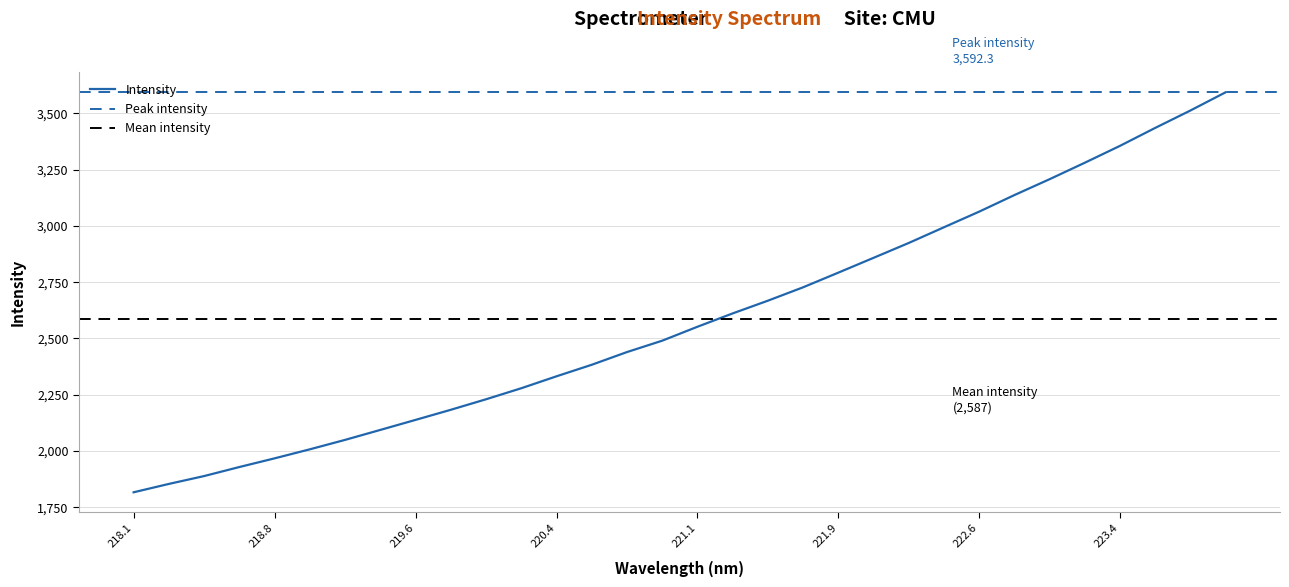

How many data points does each series have?

32